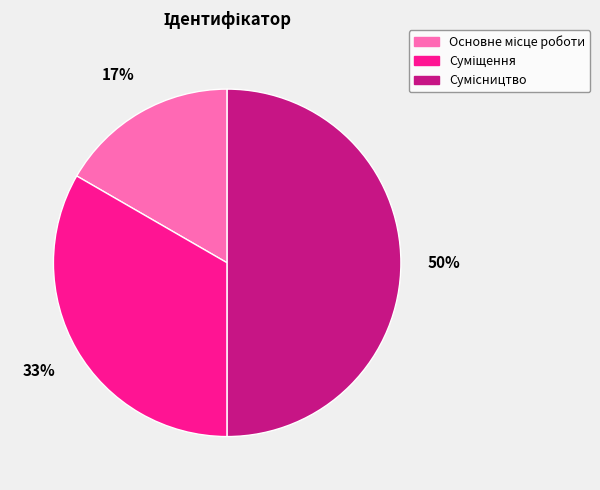

To the nearest percent, what is the average slice percentage?

33%